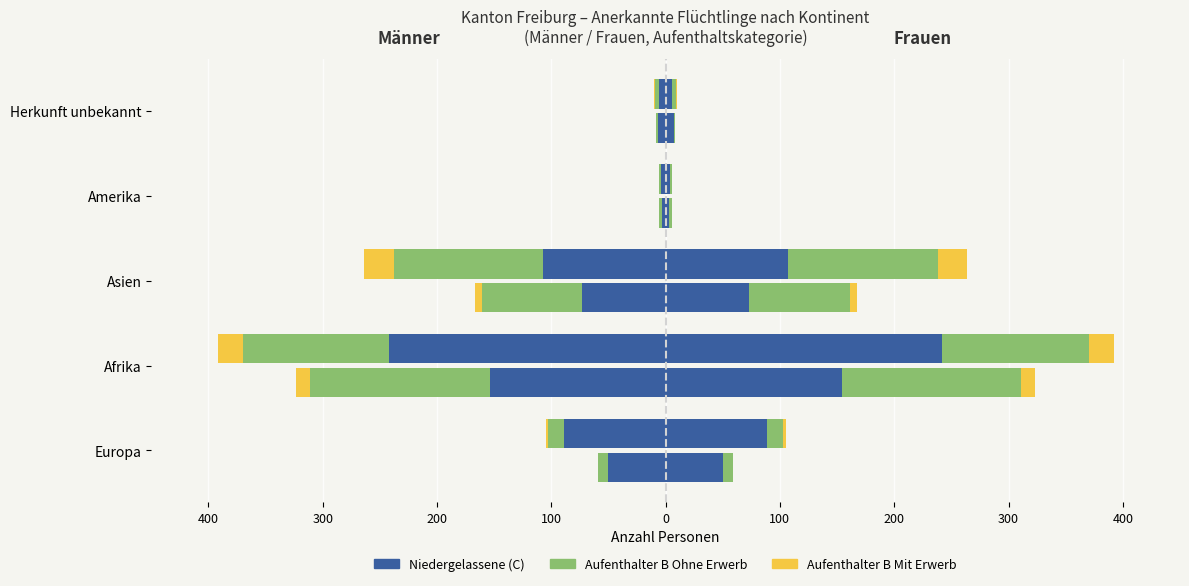

How many series are shown in this chart?

3